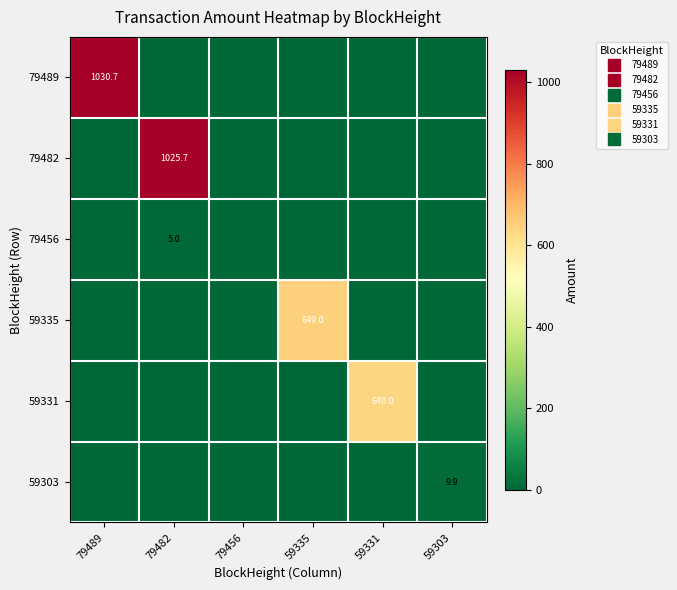

How many data points does each series have?

6